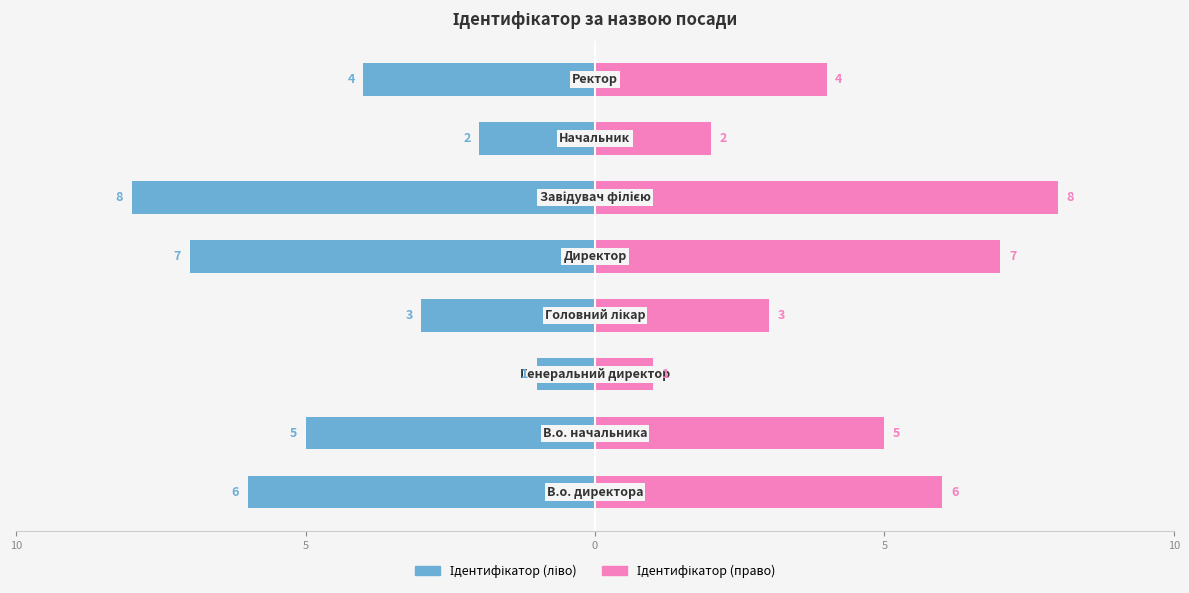

What is the difference between the maximum and second lowest values in the Ідентифікатор (право) series?

6